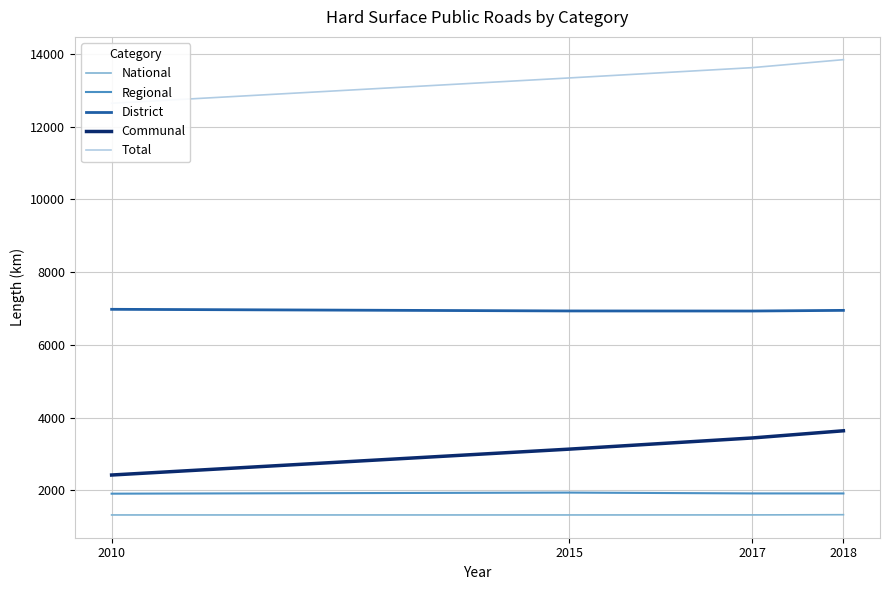

Is it true that District equals 6935 at 2015?

True